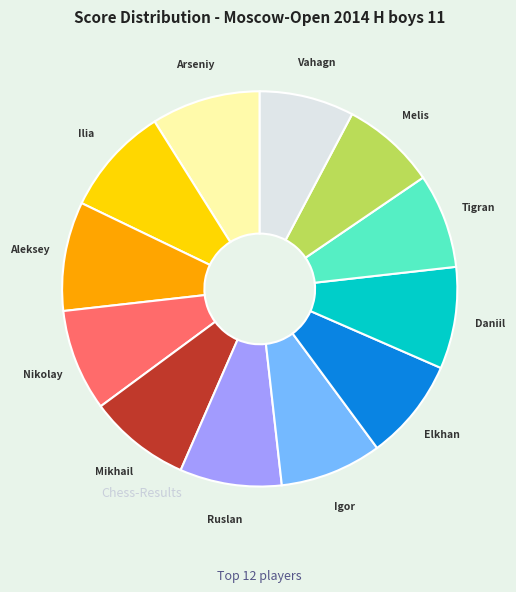

Does any single category account for the majority?

No